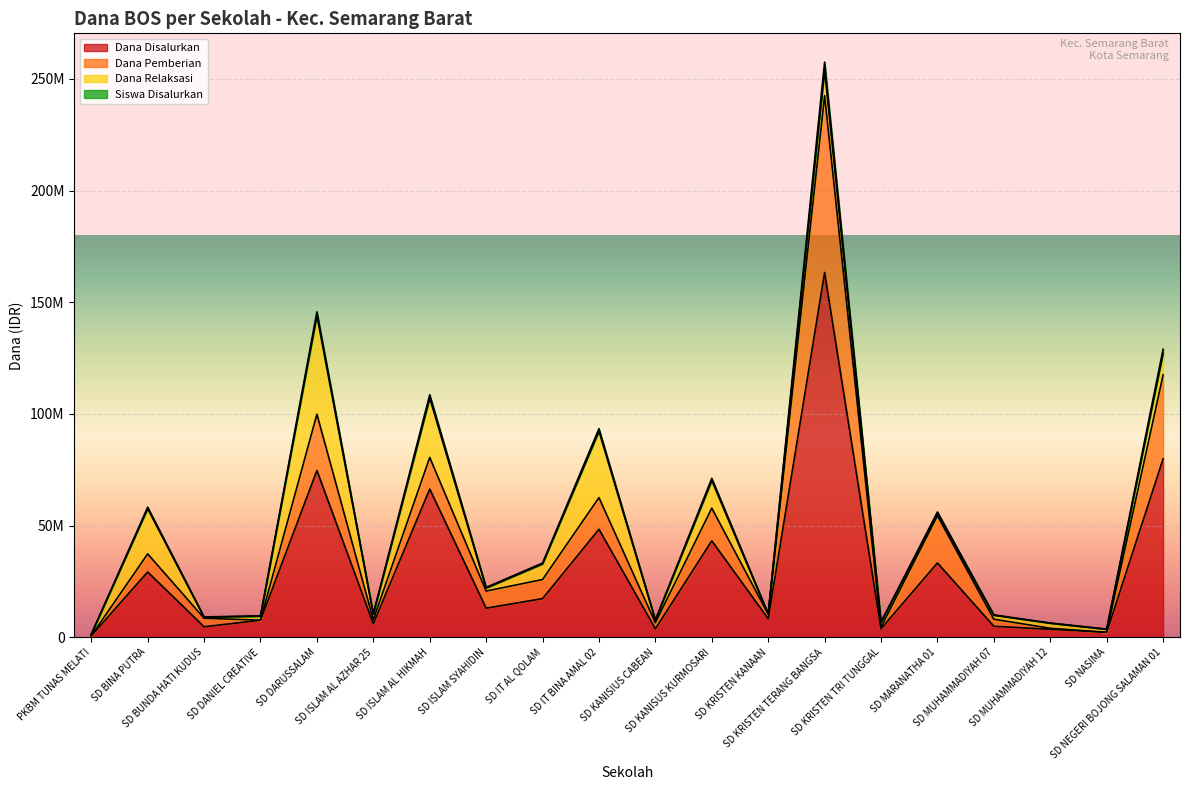

Where is the first local minimum for Dana Disalurkan?

SD BUNDA HATI KUDUS